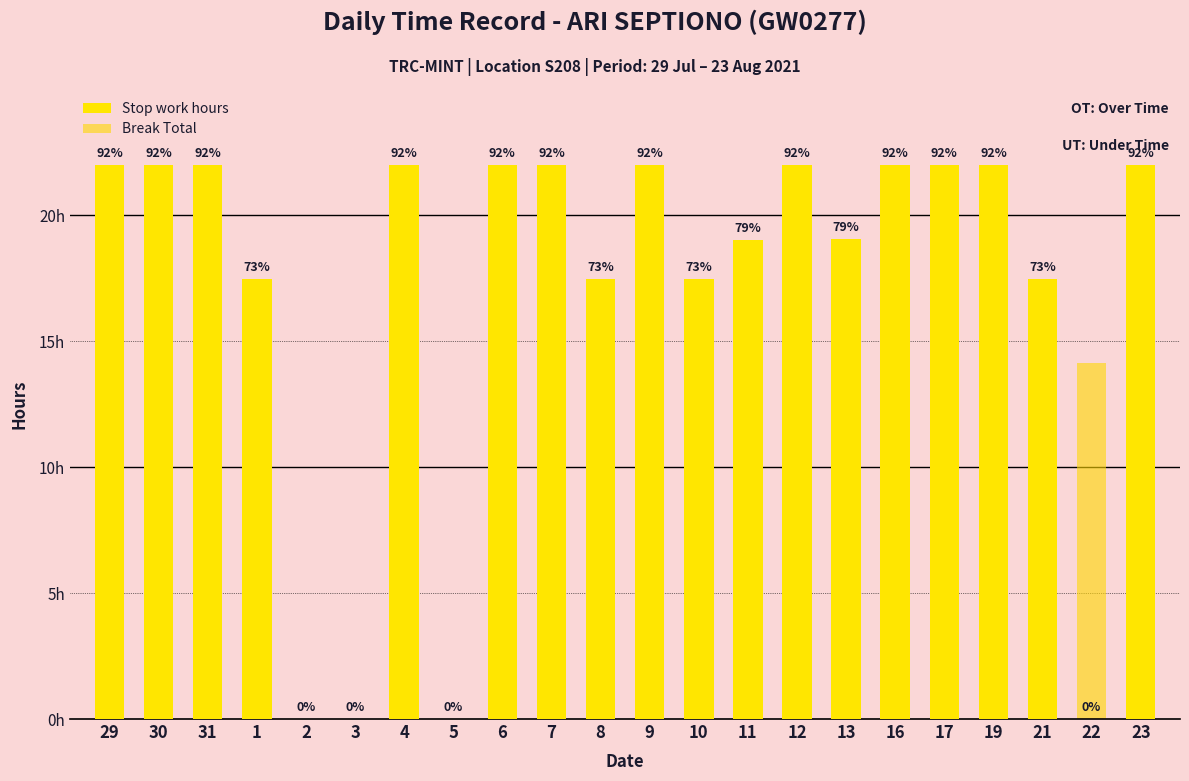

Rank the series by their maximum value, from lowest to highest.

Break Total, Stop work hours